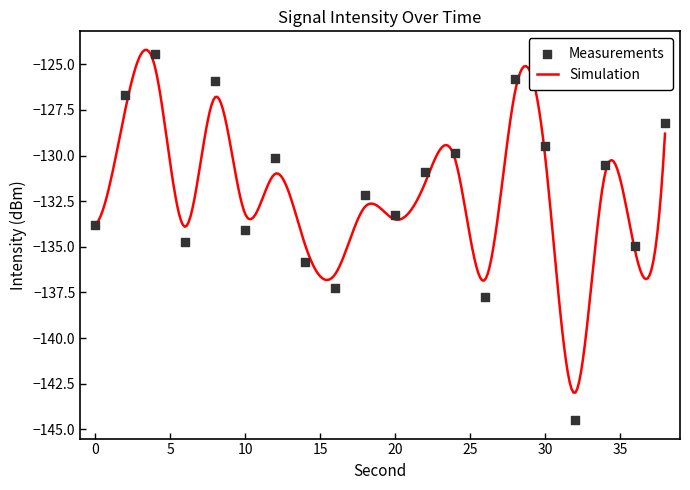

Which has a higher value, 34 or 38?

38